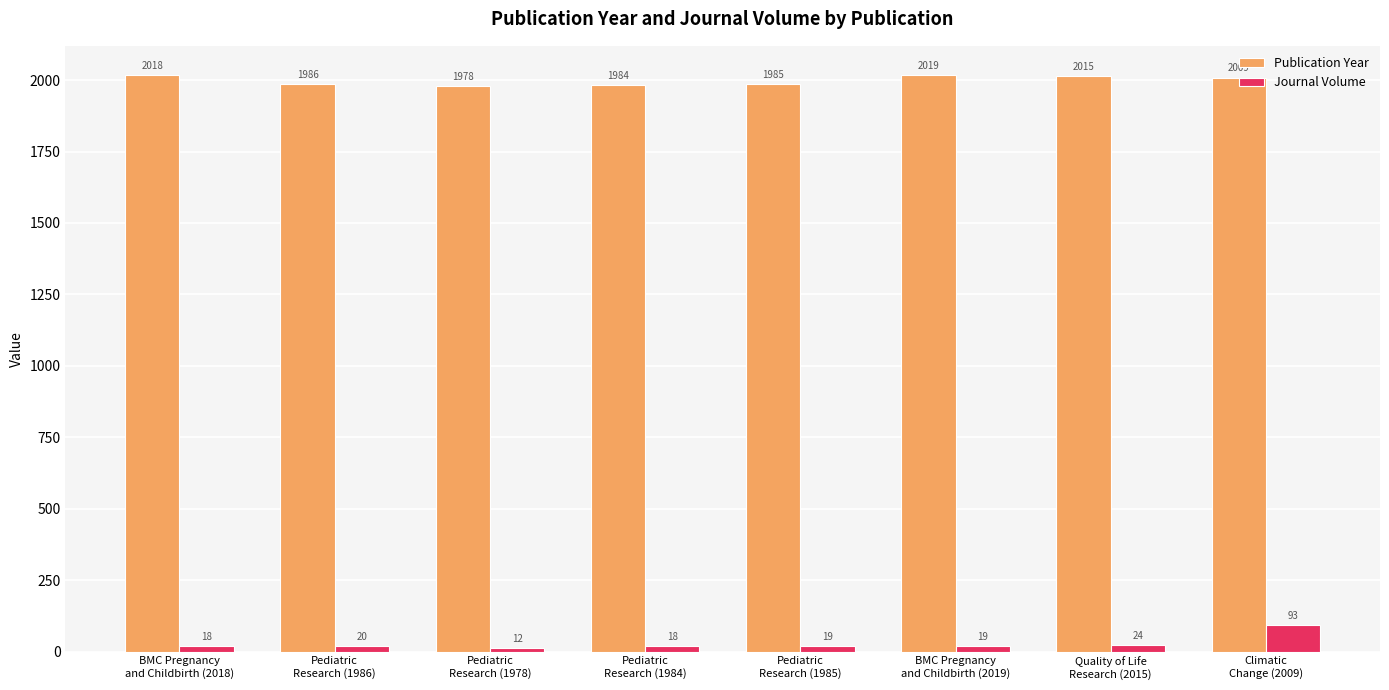

Which series has the largest total across all categories?

Publication Year